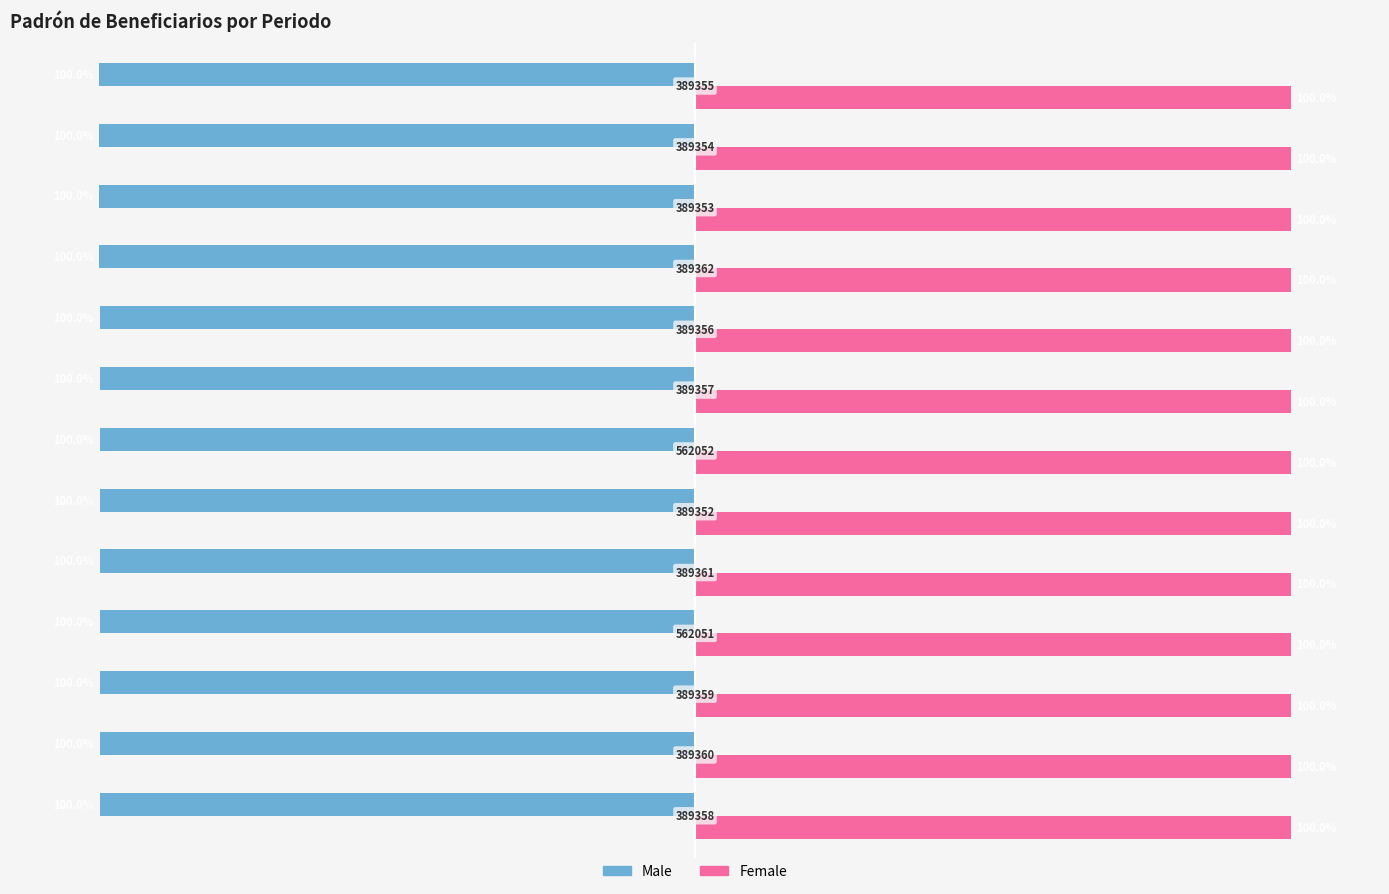

What are all the series names shown in the legend?

Male, Female